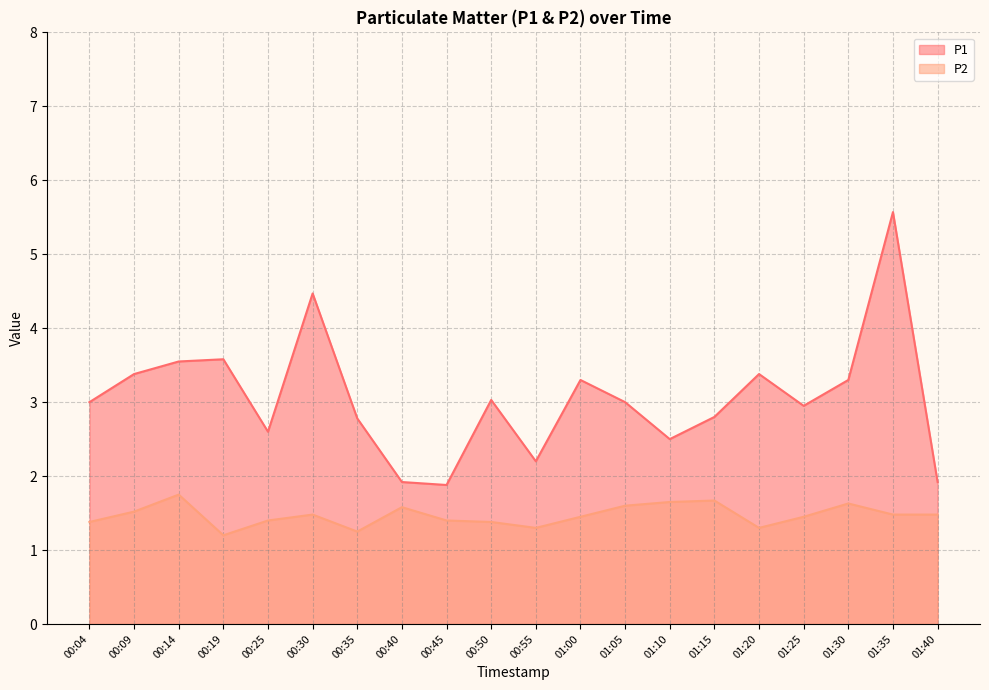

At which category does P2 reach its first local peak?

00:14